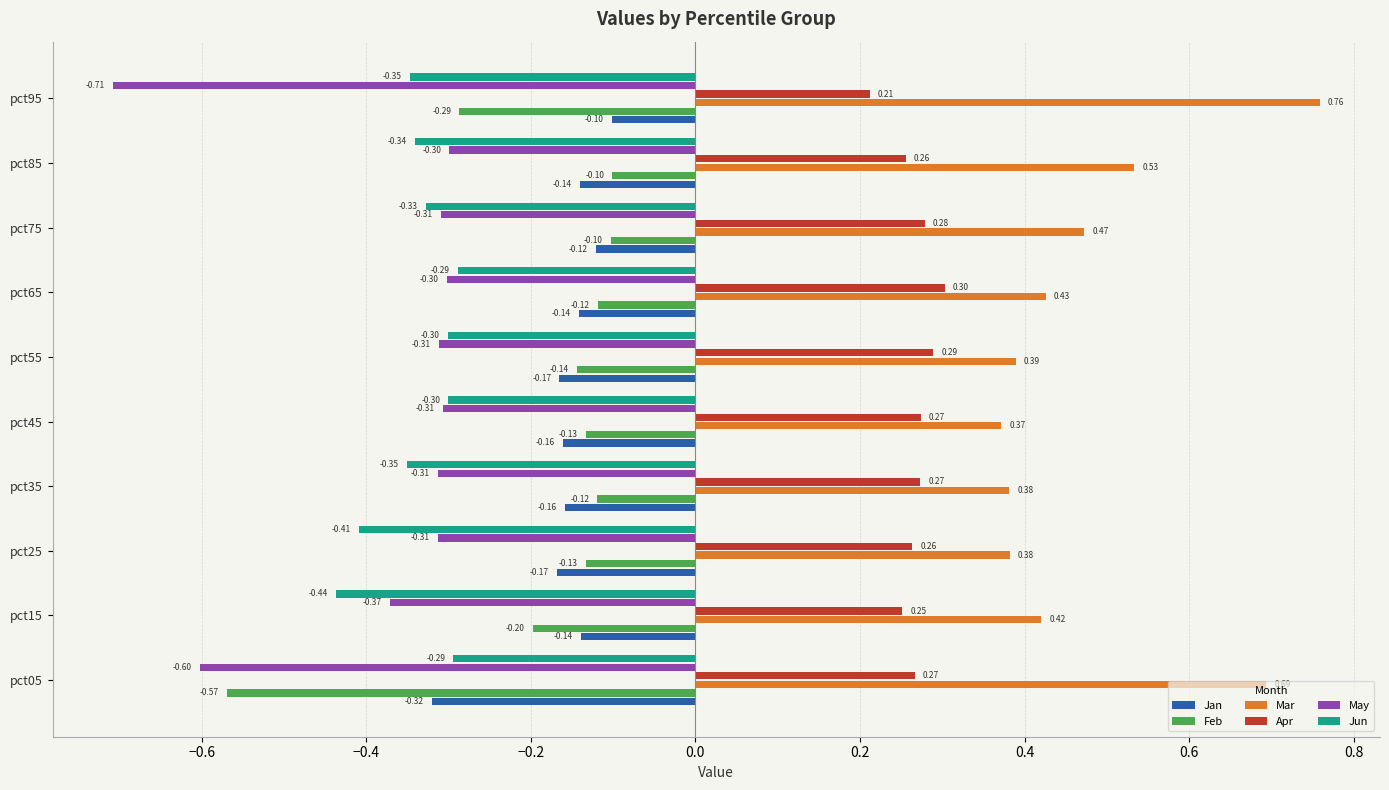

What is the sum of all Jun values?

-3.4